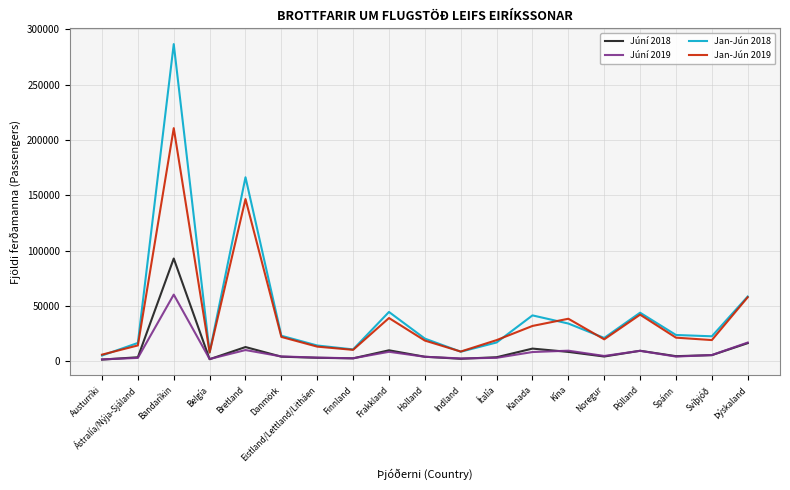

Which series ends up on top after the final intersection of Júní 2019 and Júní 2018?

Júní 2019